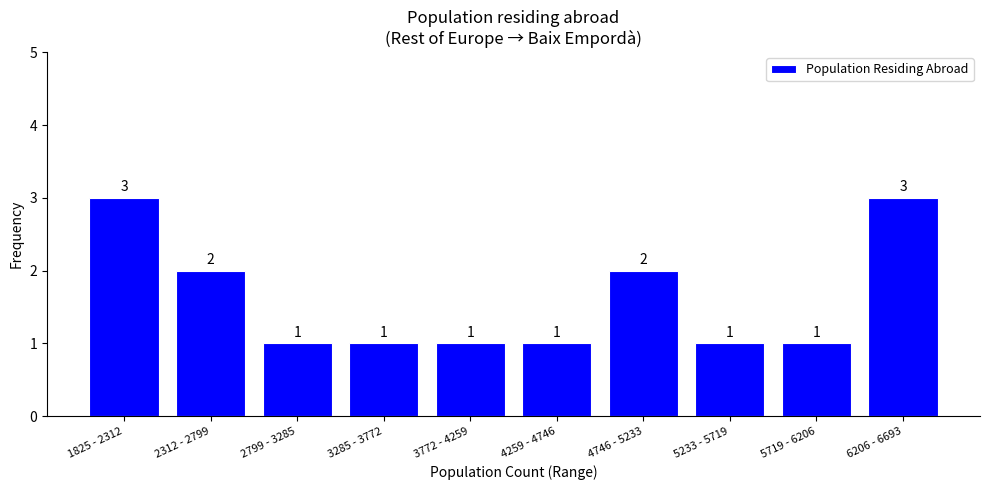

Reading right to left, transcribe all the data shown in this chart.

6206 - 6693=3	5719 - 6206=1	5233 - 5719=1	4746 - 5233=2	4259 - 4746=1	3772 - 4259=1	3285 - 3772=1	2799 - 3285=1	2312 - 2799=2	1825 - 2312=3